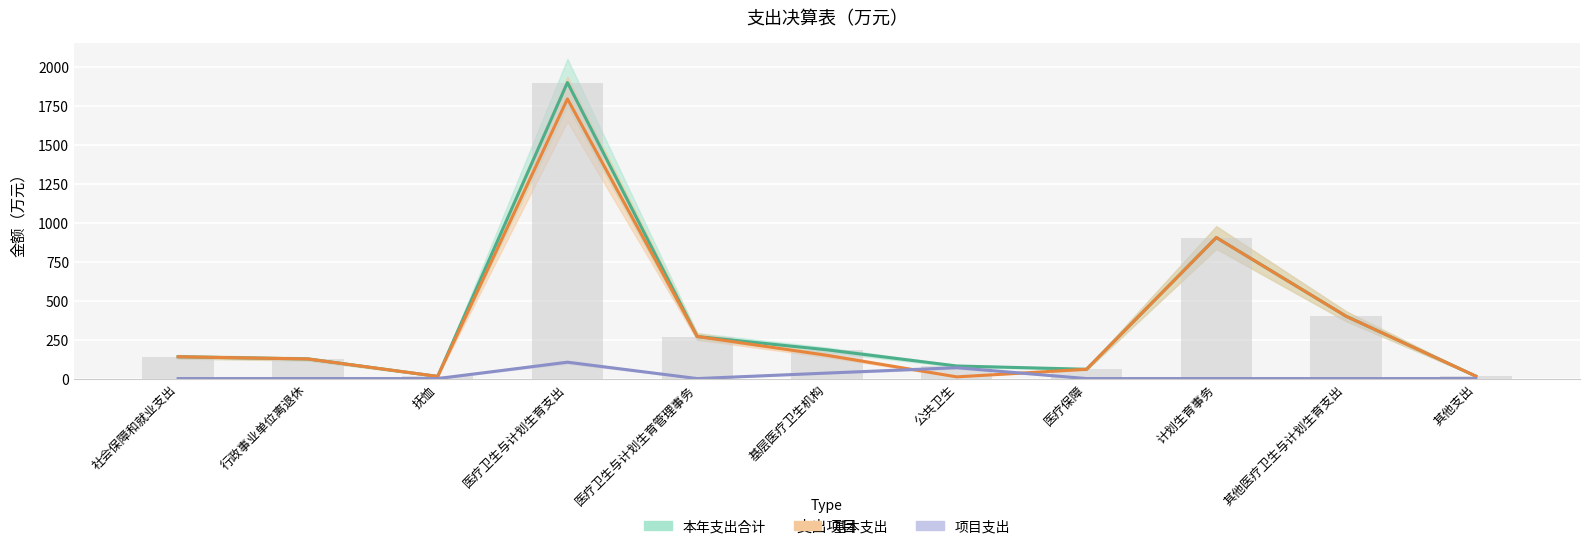

How many values in 项目支出 are above zero?

3